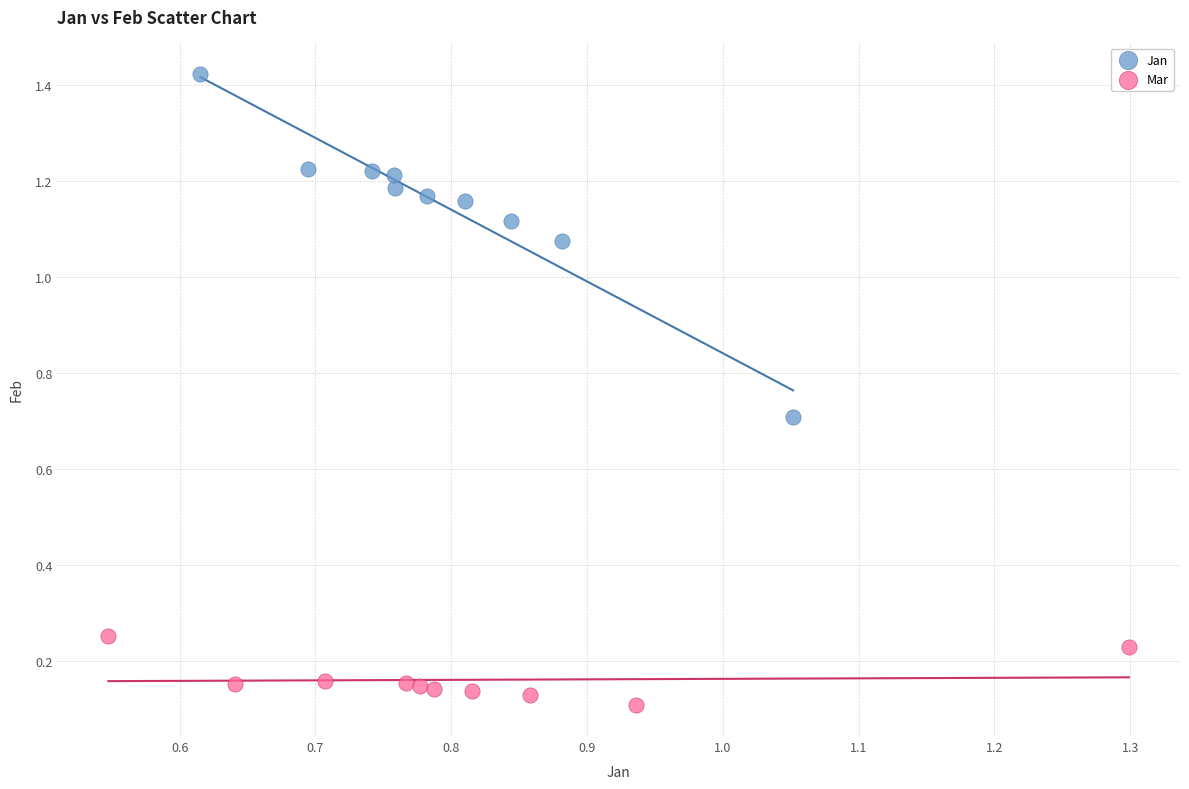

Which series has the largest Y range (max minus min)?

Jan